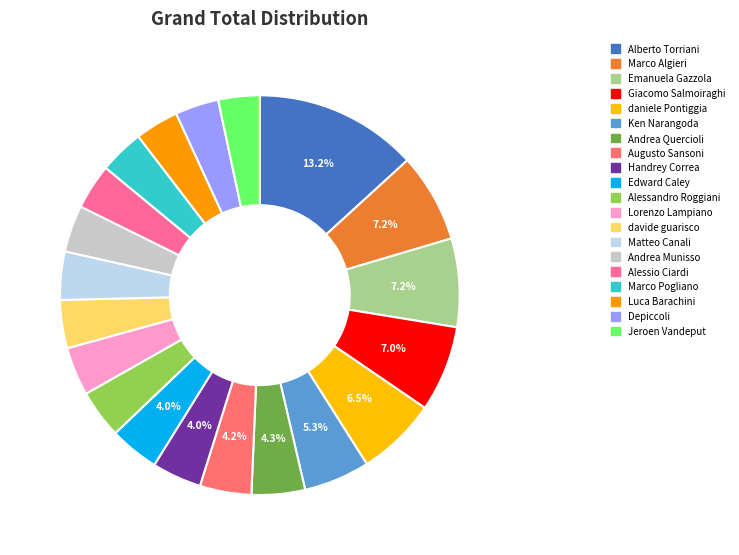

To the nearest percent, what is the average slice percentage?

5%